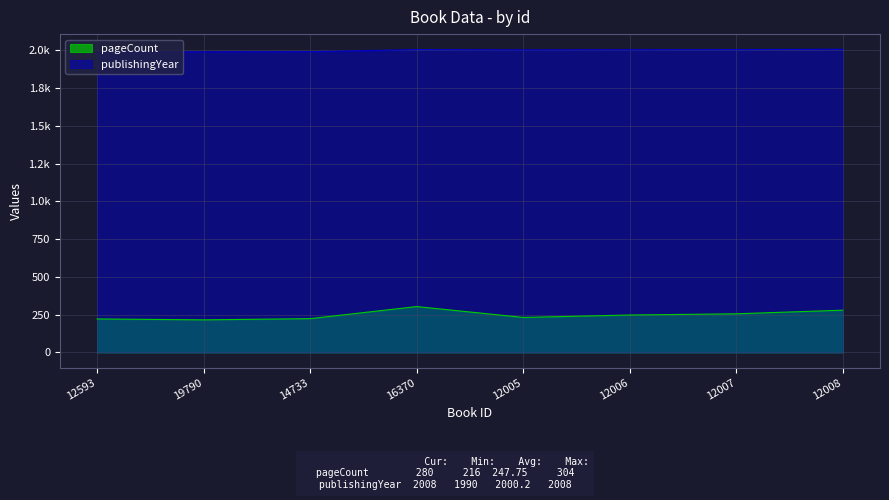

Which series has the largest total across all categories?

publishingYear